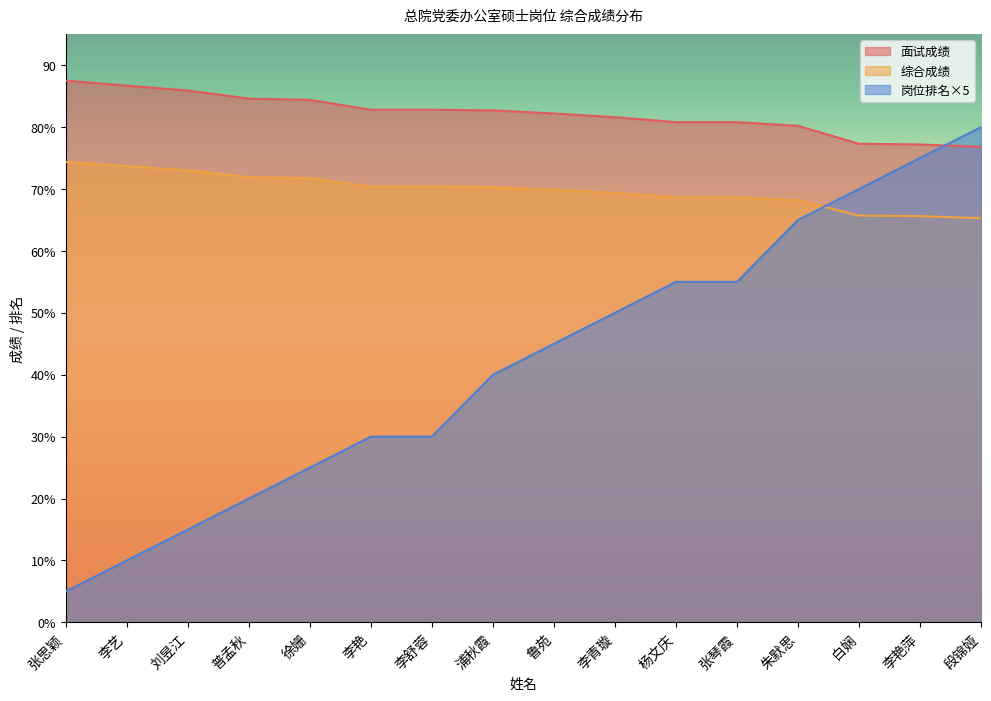

What are all the series names shown in the legend?

面试成绩, 综合成绩, 岗位排名×5